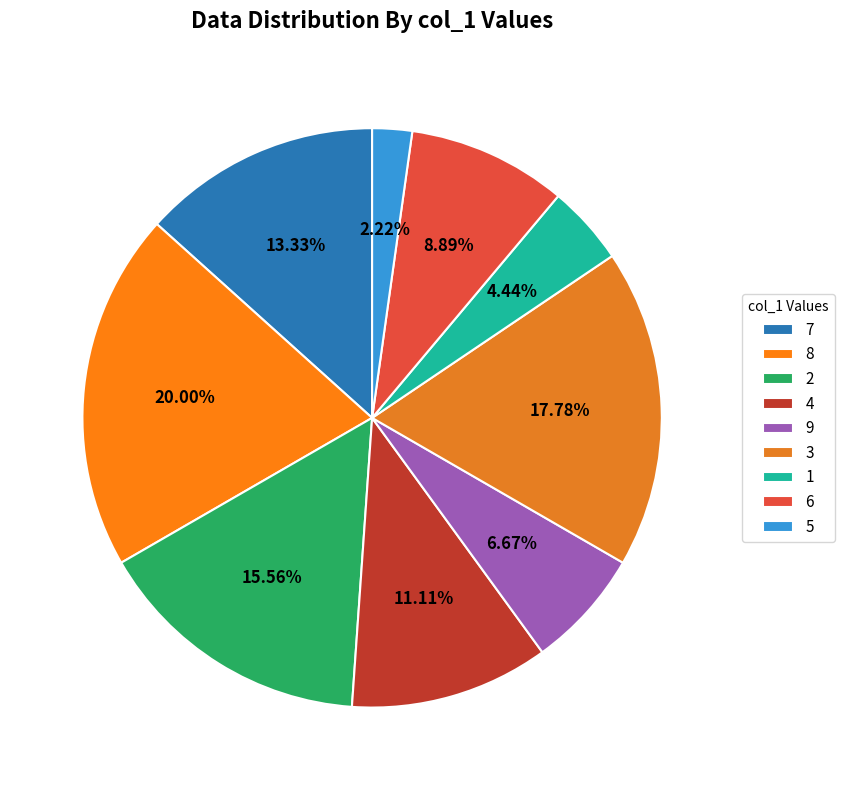

What portion of the pie excludes 7?

86.7%